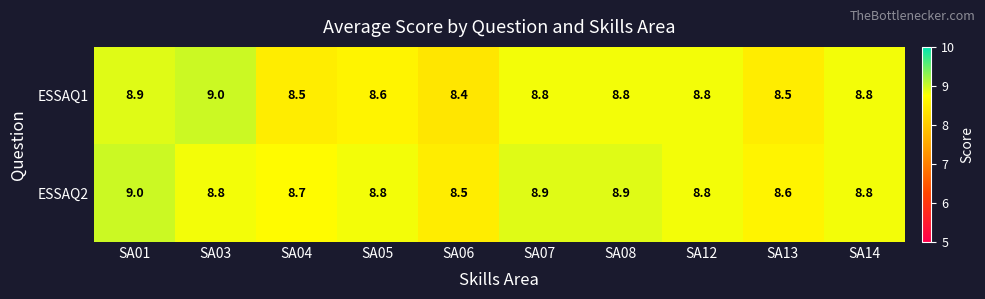

What is the sum of all ESSAQ2 values?

87.8